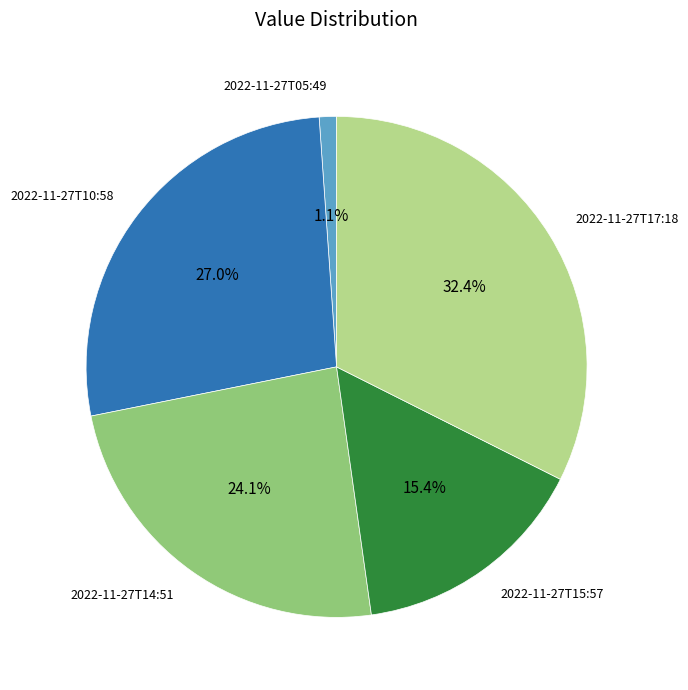

Does any single category account for the majority?

No